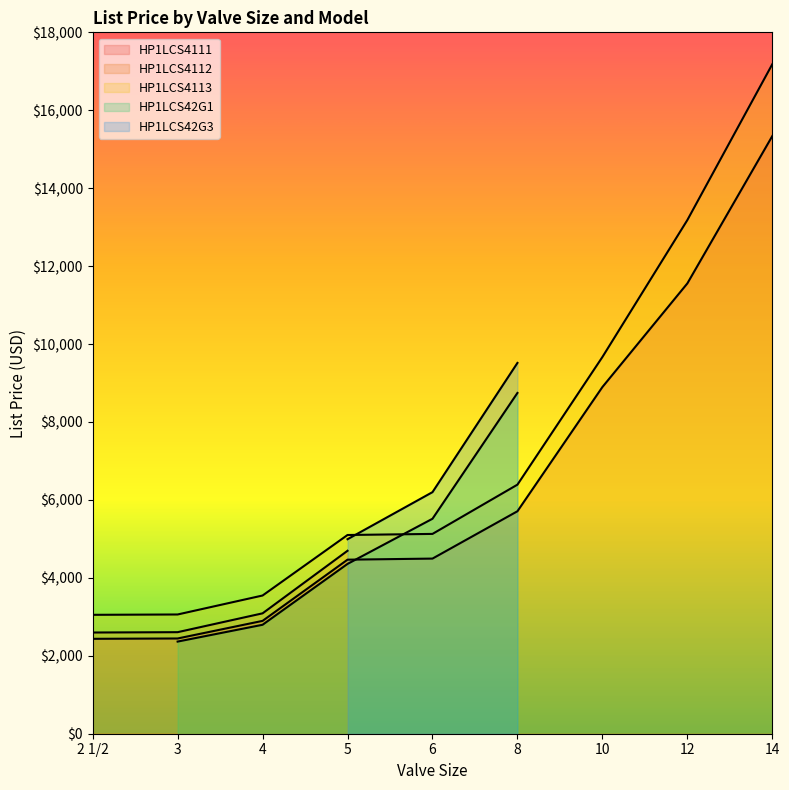

What is the difference between the maximum and minimum values in the HP1LCS4112 series?

4695.1